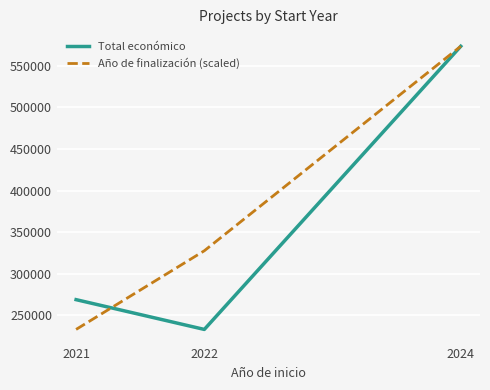

Between 2021 and 2024, which series saw the biggest shift?

Año de finalización (scaled)